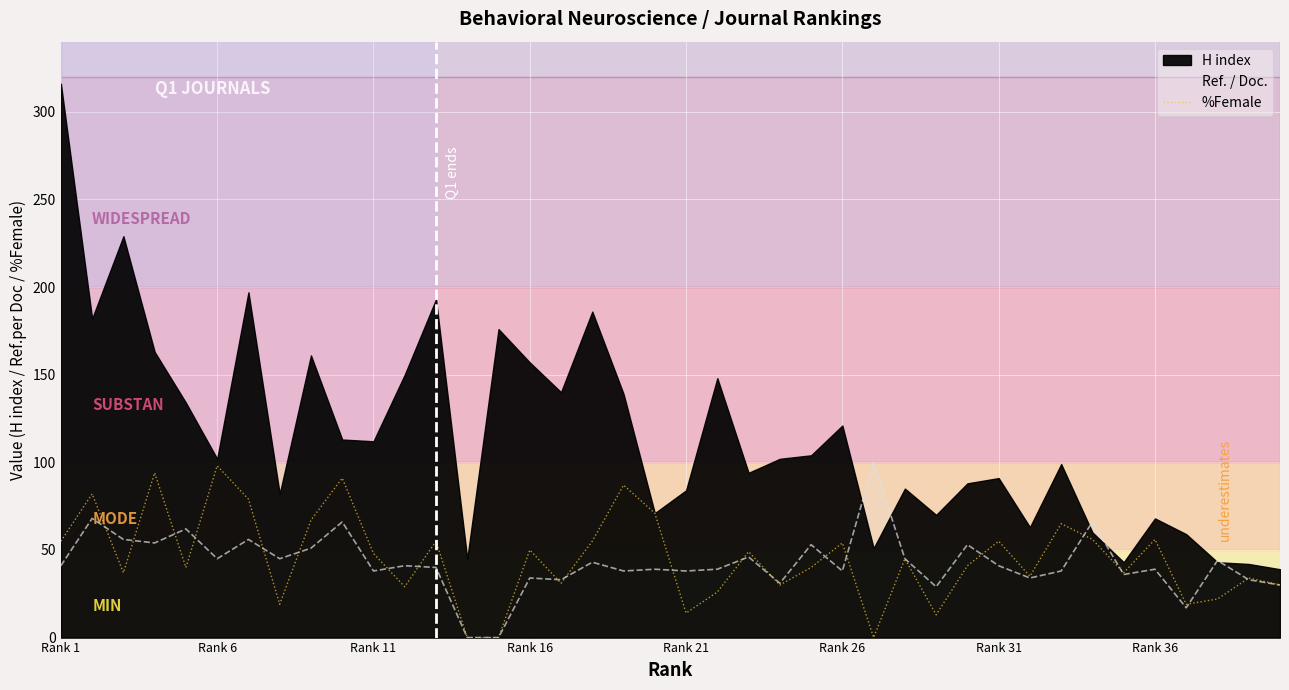

What is the highest value of the %Female series?

98